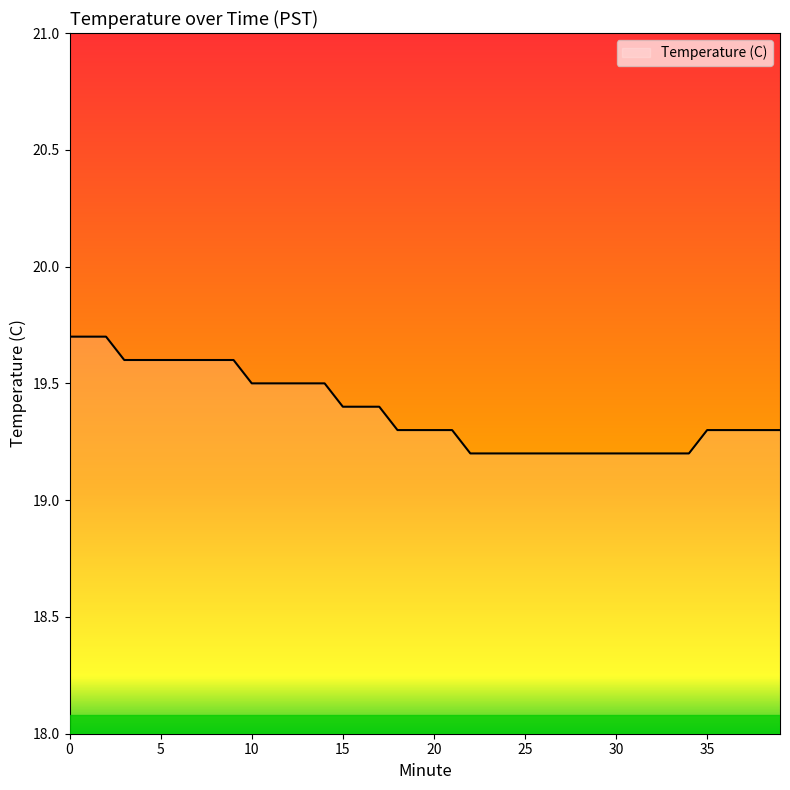

What is the greatest value displayed?

19.7